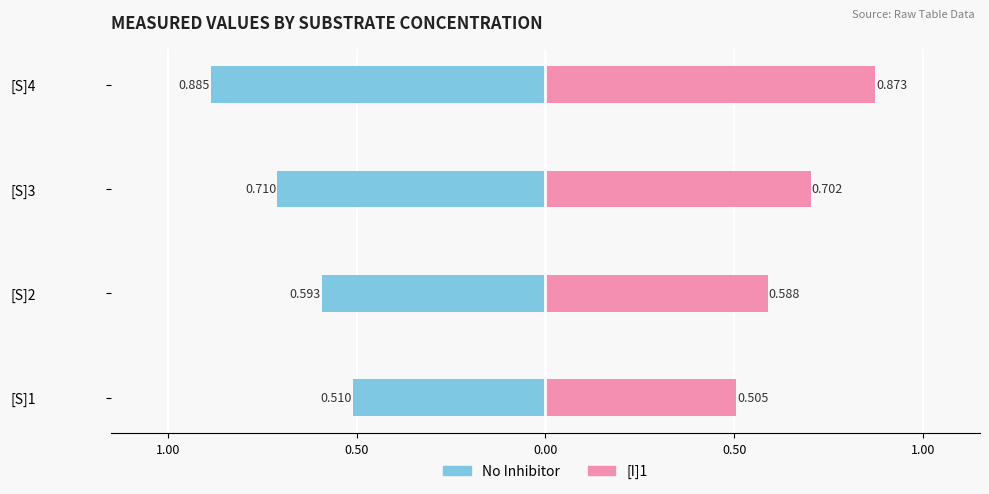

What is the difference between the maximum and minimum values in the [I]1 series?

0.4